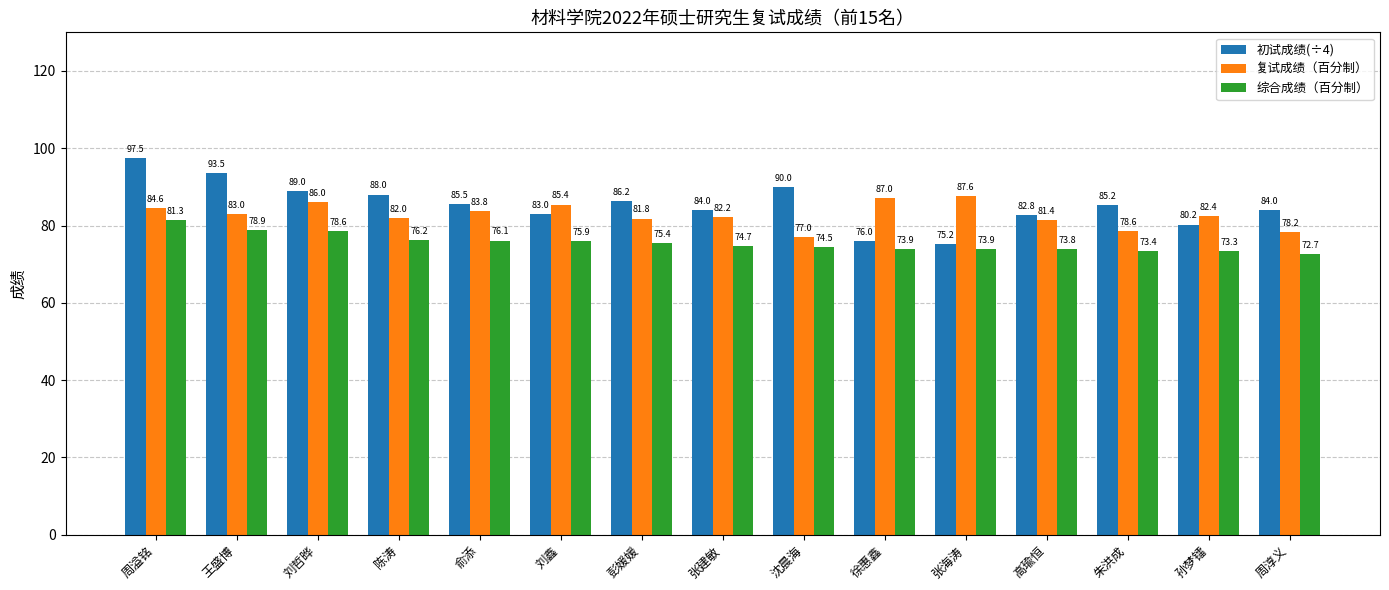

Which series has the largest total across all categories?

初试成绩(÷4)